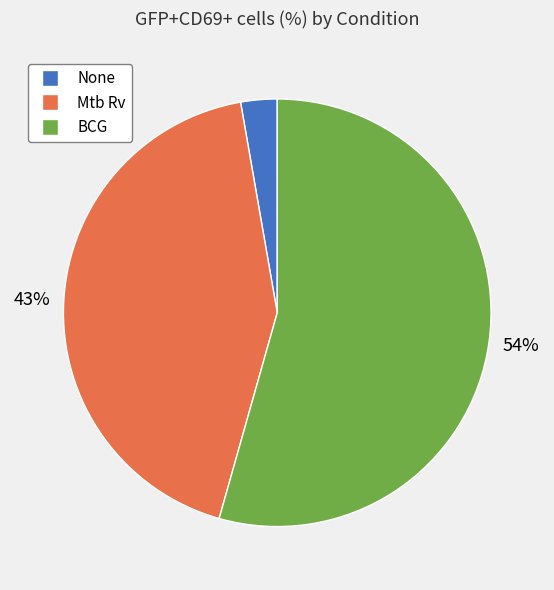

To the nearest percent, what portion does Mtb Rv represent?

43%